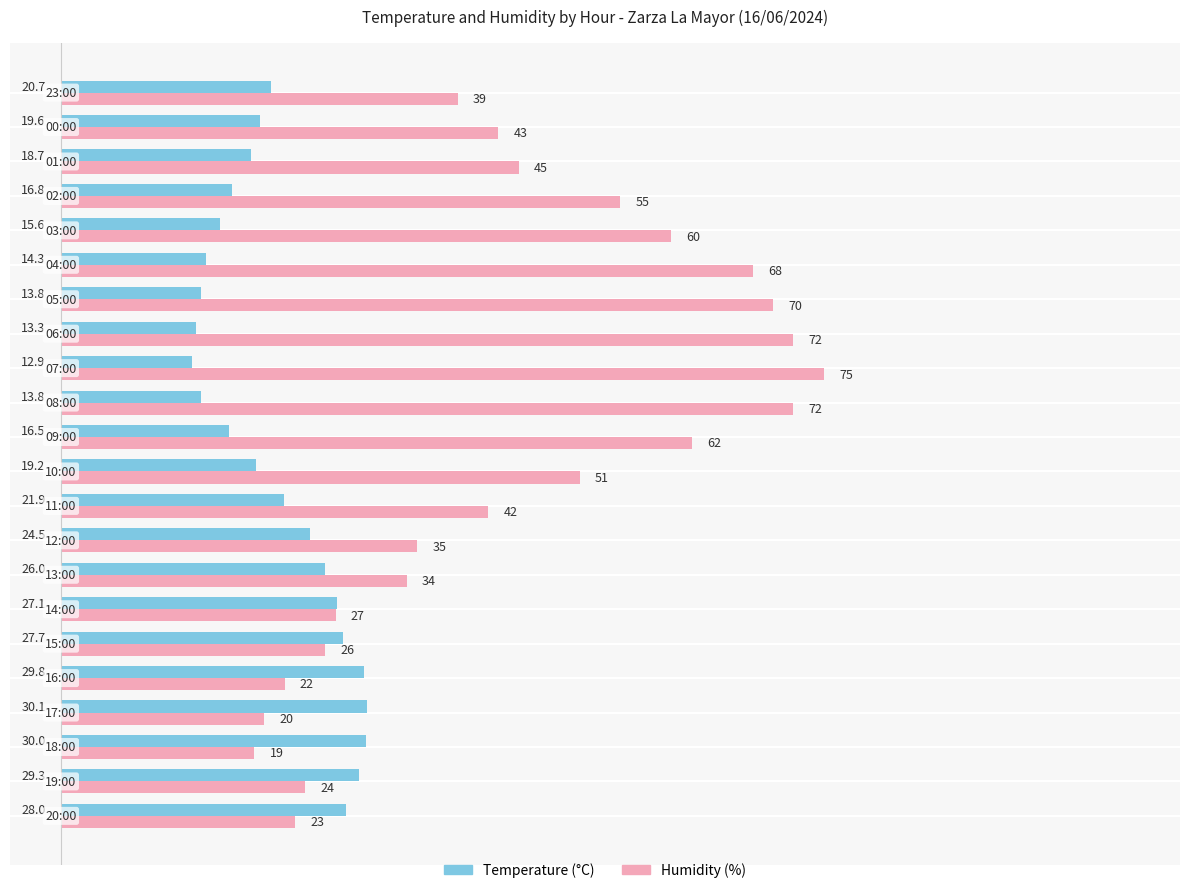

What is the smallest value displayed?

12.9